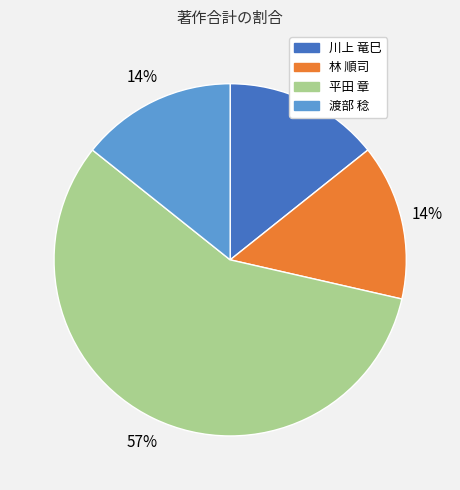

Which category has the biggest portion of the pie?

平田 章